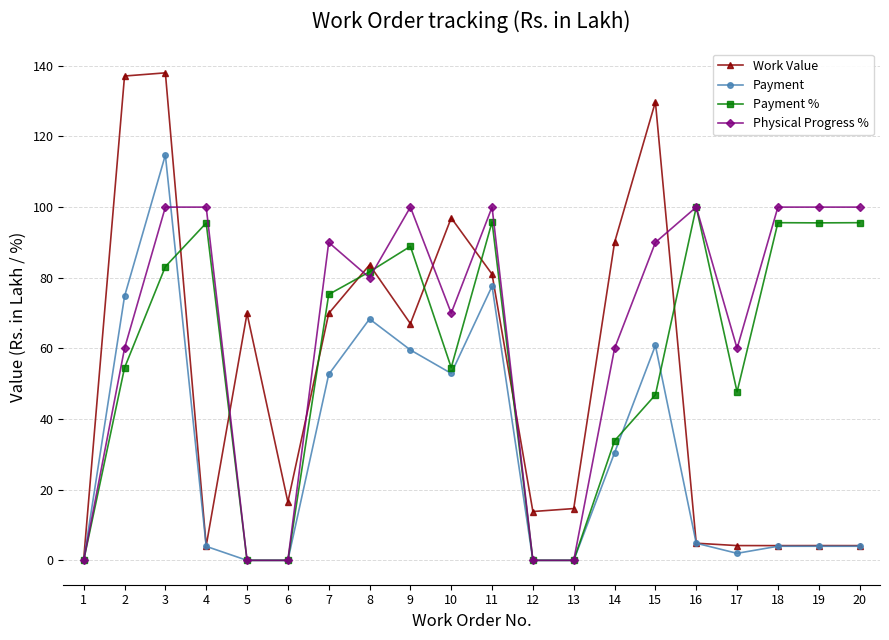

What is the value of the Physical Progress % point at the 8th from the left?

80.0